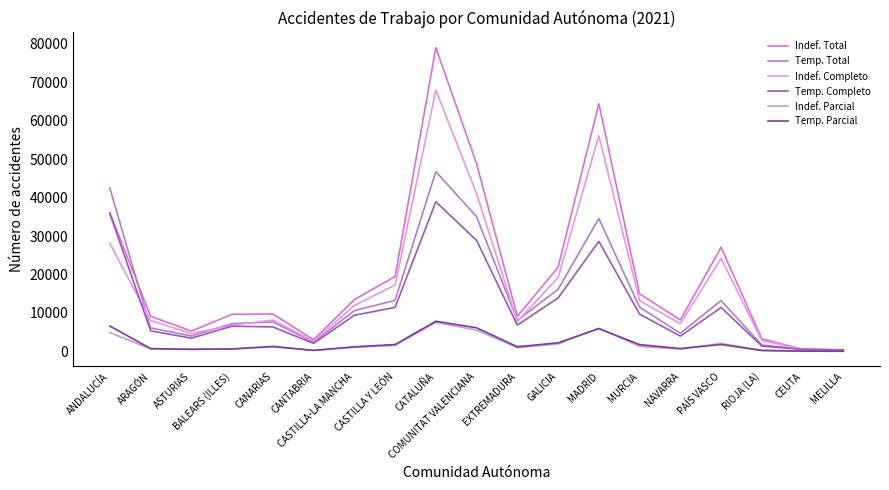

At which label does Temp. Parcial first exceed 1226?

ANDALUCÍA